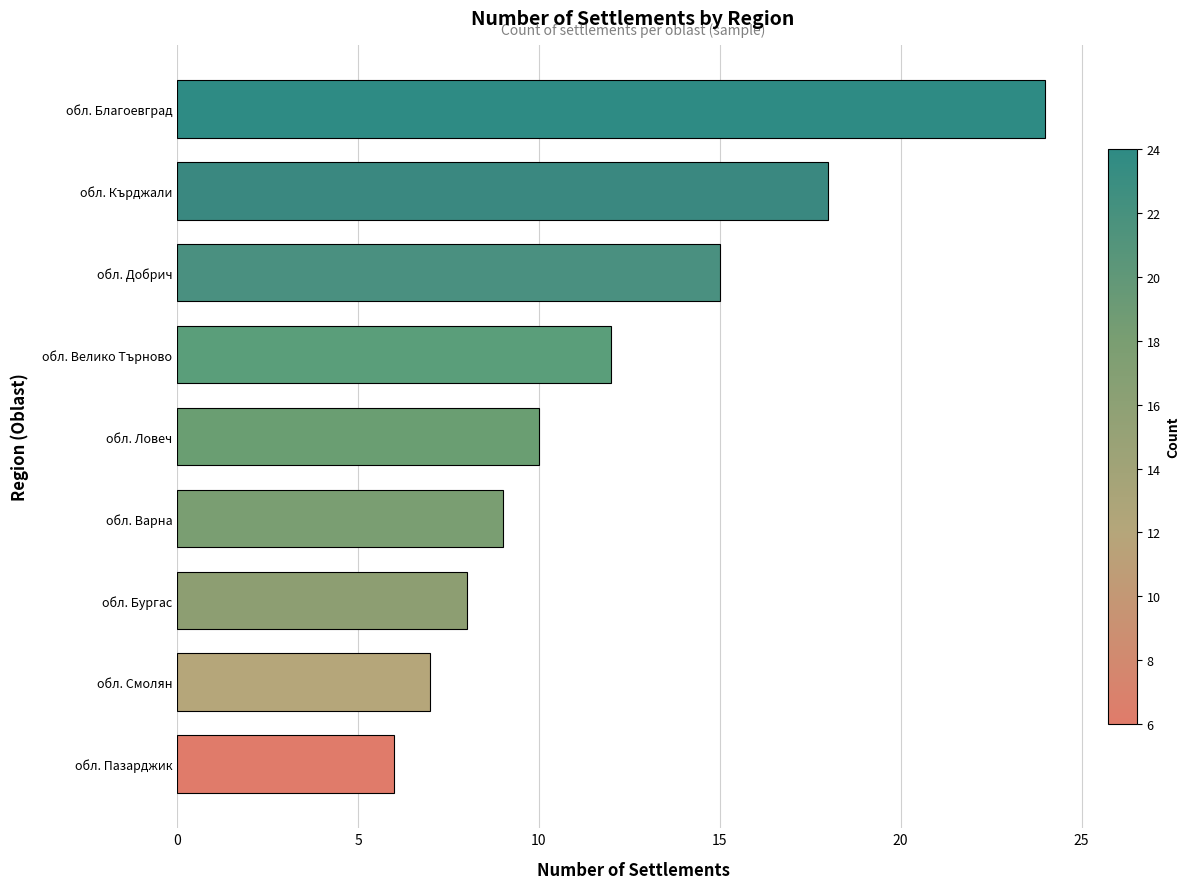

List the labels in order of value, largest first.

обл. Благоевград, обл. Кърджали, обл. Добрич, обл. Велико Търново, обл. Ловеч, обл. Варна, обл. Бургас, обл. Смолян, обл. Пазарджик